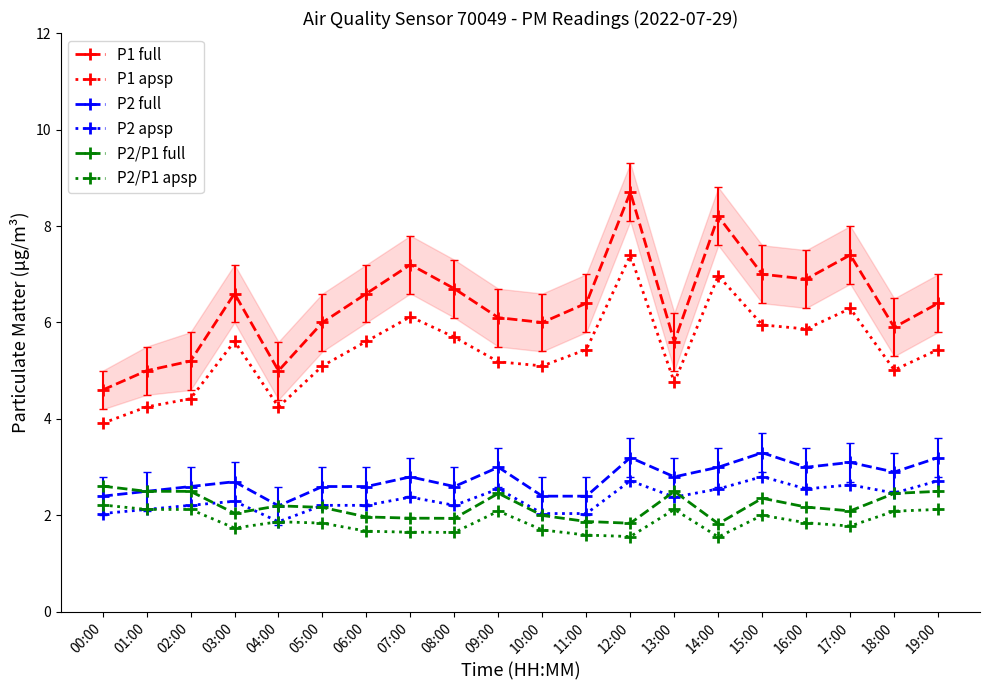

Reading right to left, extract all data points from this chart.

P1 full: 6.4	5.9	7.4	6.9	7.0	8.2	5.6	8.7	6.4	6.0	6.1	6.7	7.2	6.6	6.0	5.0	6.6	5.2	5.0	4.6
P1 apsp: 5.4	5.0	6.3	5.9	6.0	7.0	4.8	7.4	5.4	5.1	5.2	5.7	6.1	5.6	5.1	4.2	5.6	4.4	4.2	3.9
P2 full: 3.2	2.9	3.1	3.0	3.3	3.0	2.8	3.2	2.4	2.4	3.0	2.6	2.8	2.6	2.6	2.2	2.7	2.6	2.5	2.4
P2 apsp: 2.7	2.5	2.6	2.5	2.8	2.5	2.4	2.7	2.0	2.0	2.5	2.2	2.4	2.2	2.2	1.9	2.3	2.2	2.1	2.0
P2/P1 full: 2.5	2.5	2.1	2.2	2.4	1.8	2.5	1.8	1.9	2.0	2.5	1.9	1.9	2.0	2.2	2.2	2.0	2.5	2.5	2.6
P2/P1 apsp: 2.1	2.1	1.8	1.8	2.0	1.6	2.1	1.6	1.6	1.7	2.1	1.6	1.7	1.7	1.8	1.9	1.7	2.1	2.1	2.2